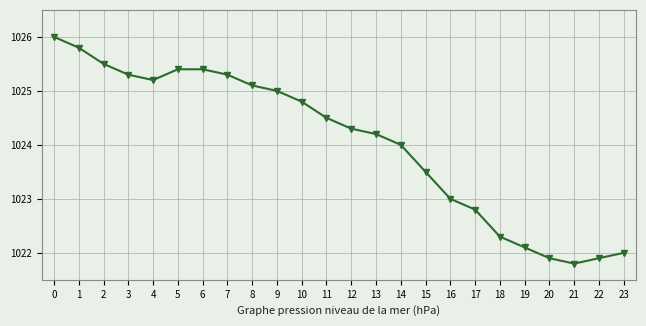

What is the difference between the second highest and second lowest values?

3.9